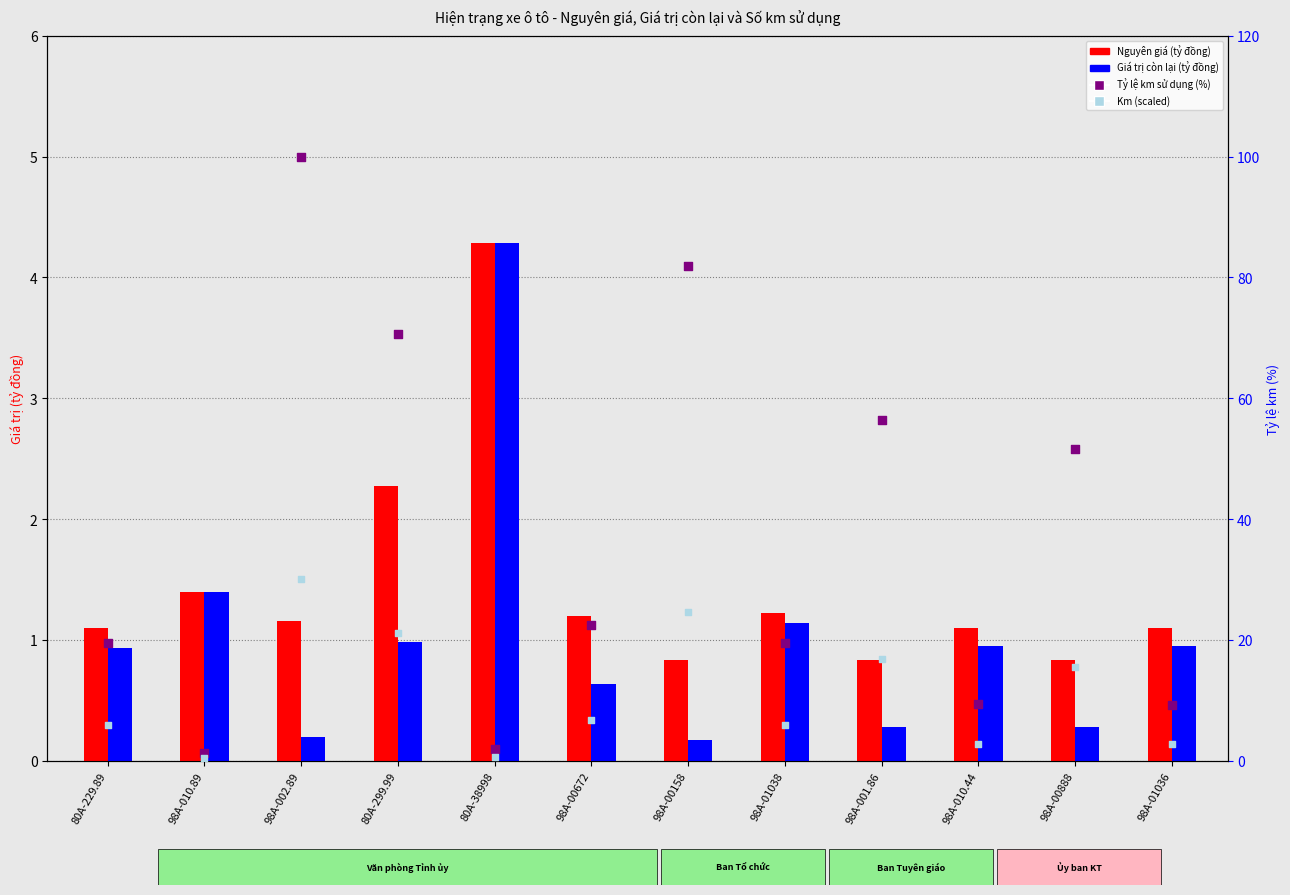

Which series contains the highest Y value?

Tỷ lệ km sử dụng (%)